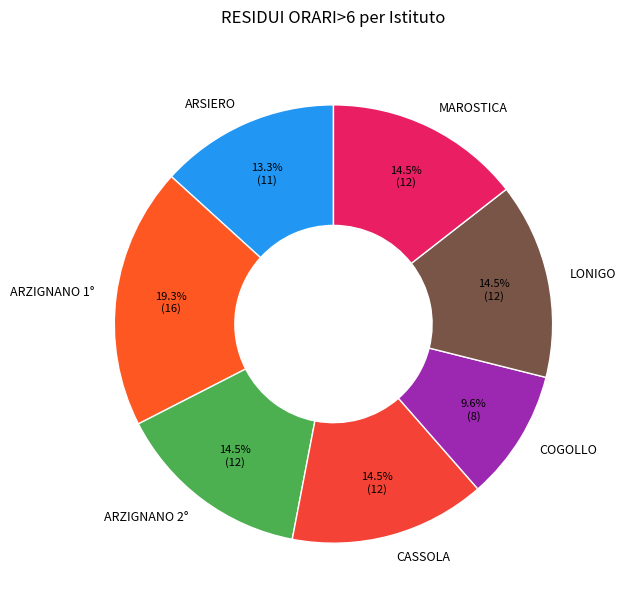

Which slice is the smallest?

COGOLLO